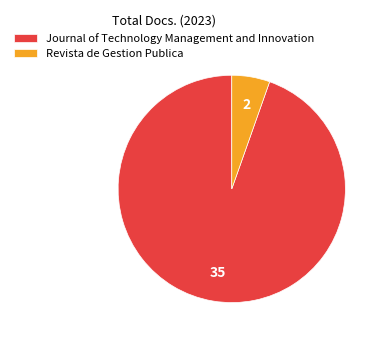

Rank the categories by value from highest to lowest.

Journal of Technology Management and Innovation, Revista de Gestion Publica